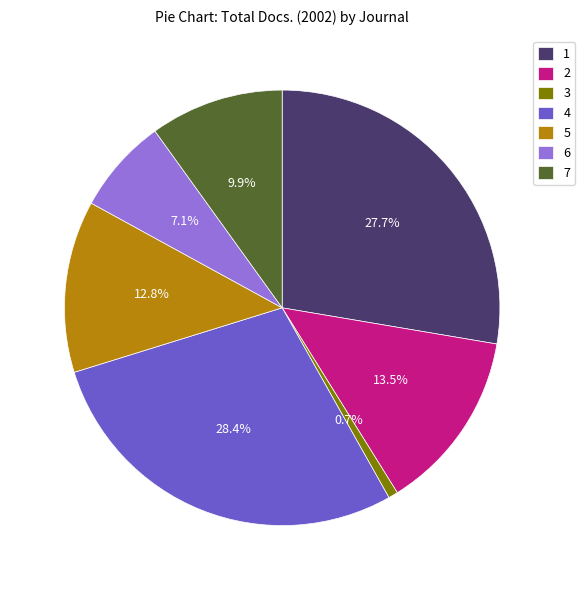

Rank the categories by value from highest to lowest.

4, 1, 2, 5, 7, 6, 3